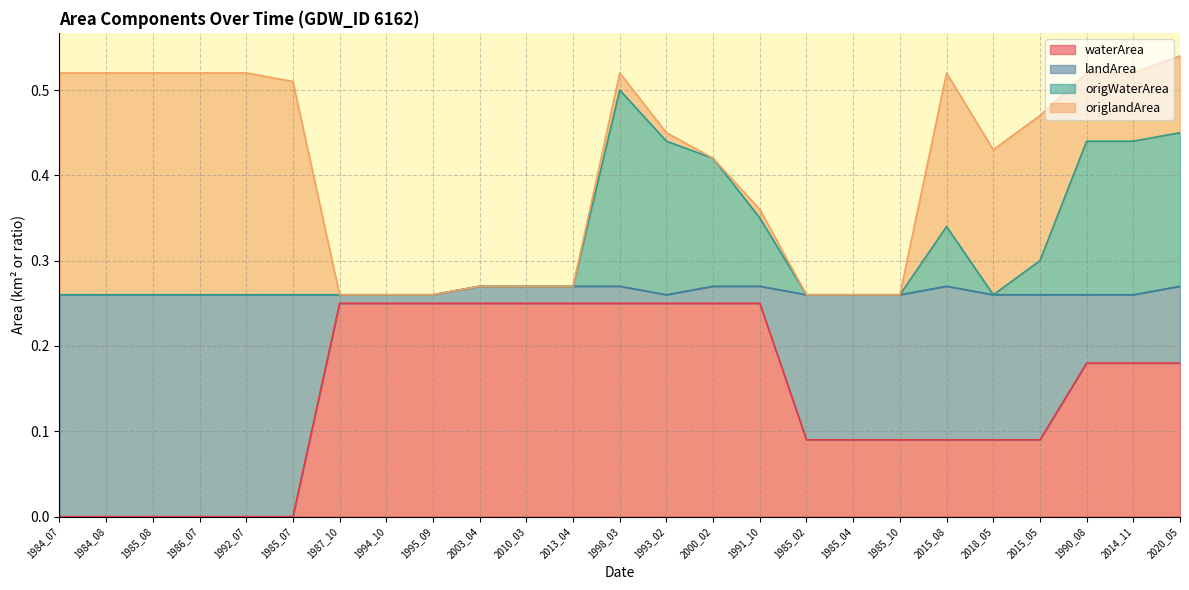

Between 1993_02 and 1991_10, which is larger?

1993_02